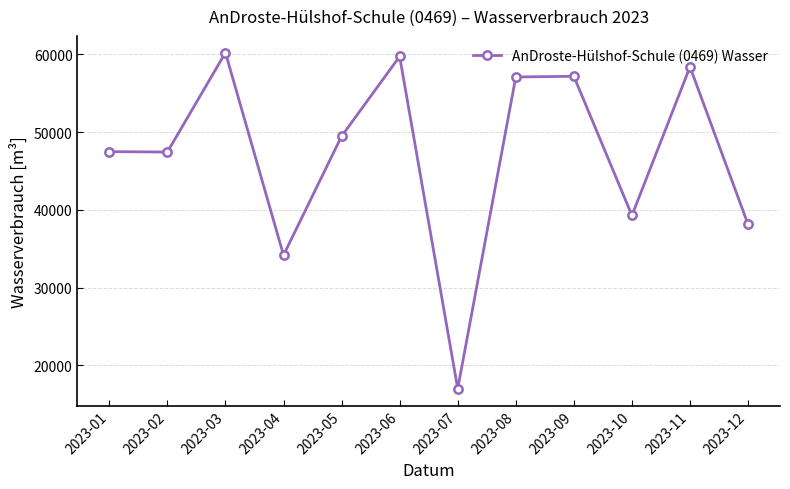

What is the approximate value at 2023-11, to the nearest 10?

58390